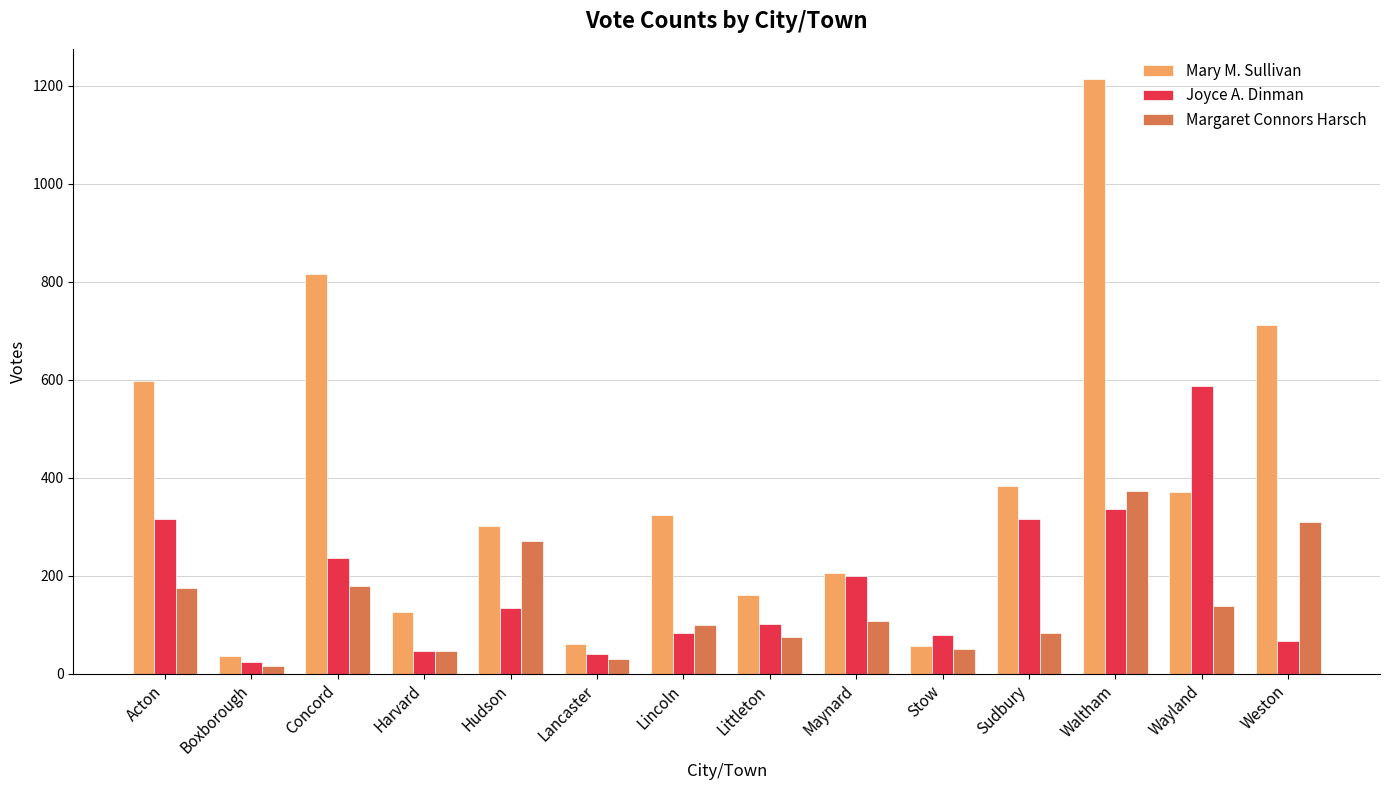

Which series has the widest spread of values?

Mary M. Sullivan